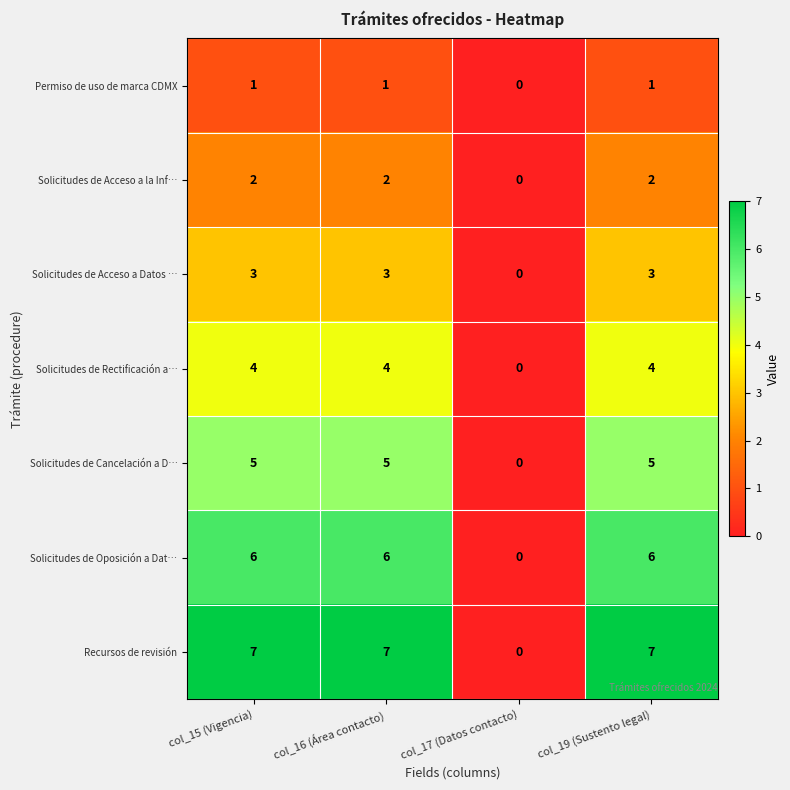

How many distinct data groups are displayed?

7